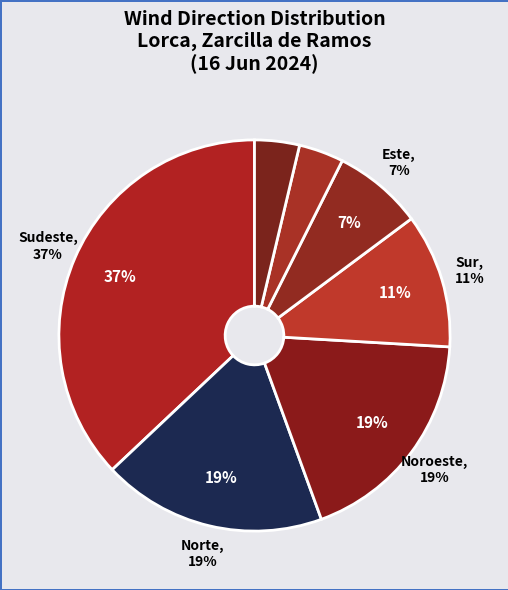

Which category has the biggest portion of the pie?

Sudeste